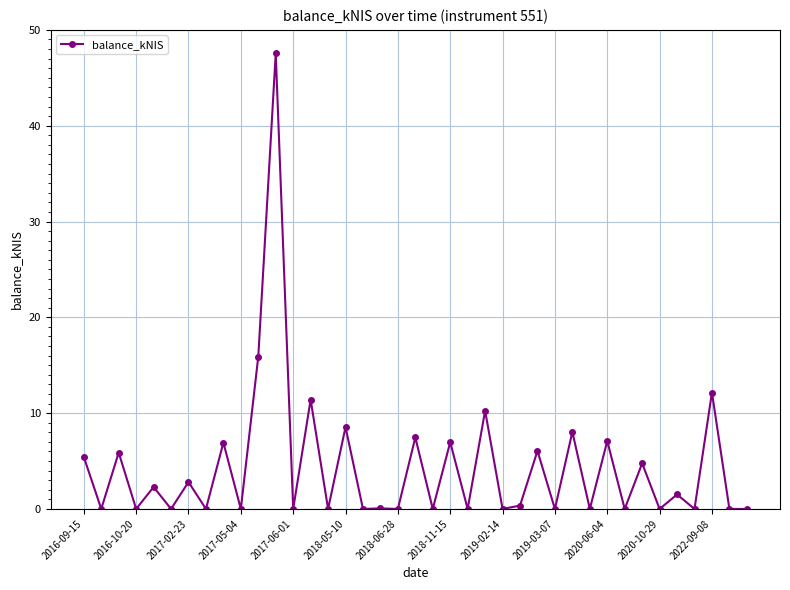

What is the average value?

4.4